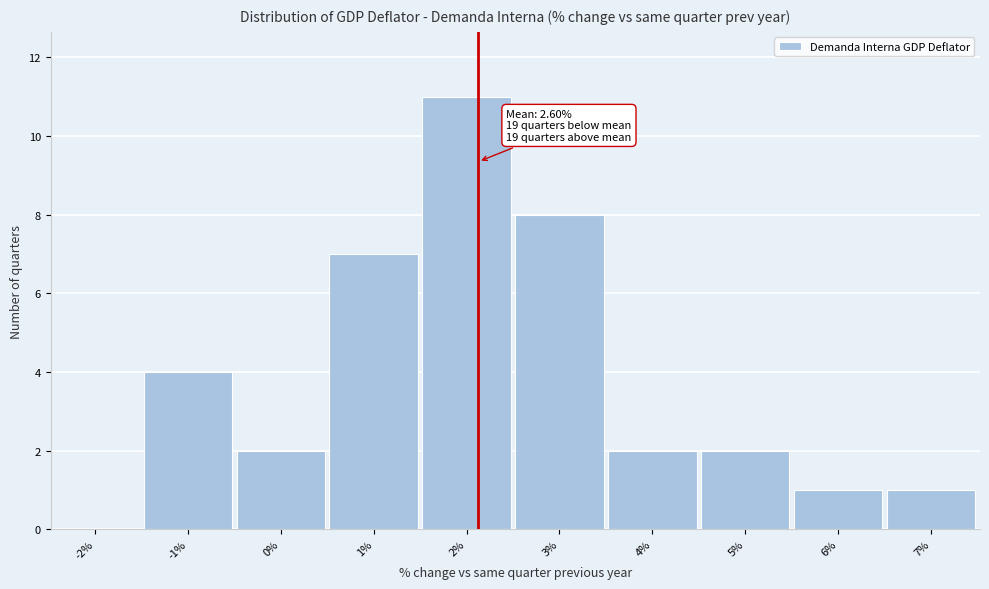

Reading right to left, transcribe all the data shown in this chart.

7%=1	6%=1	5%=2	4%=2	3%=8	2%=11	1%=7	0%=2	-1%=4	-2%=0